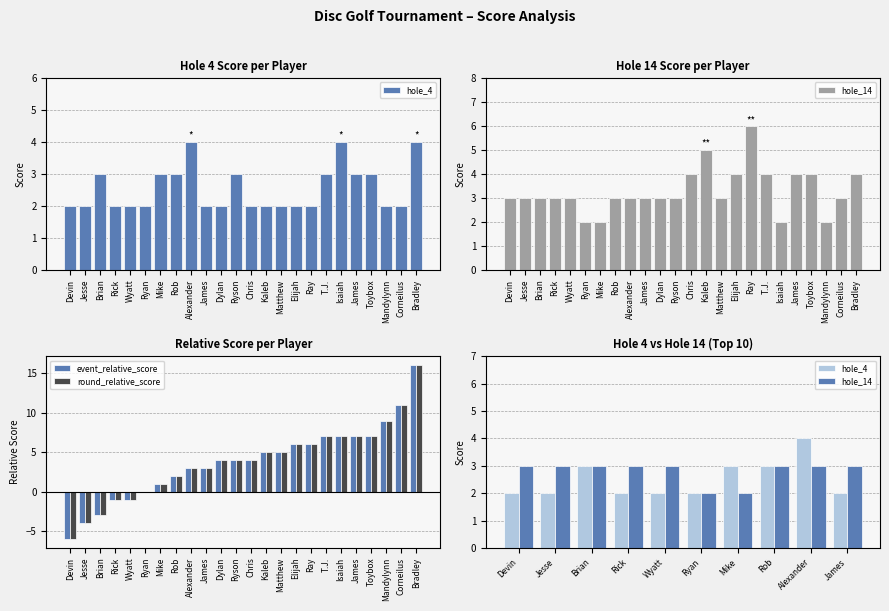

What is the difference between the round_relative_score values at Ryan and Devin?

6